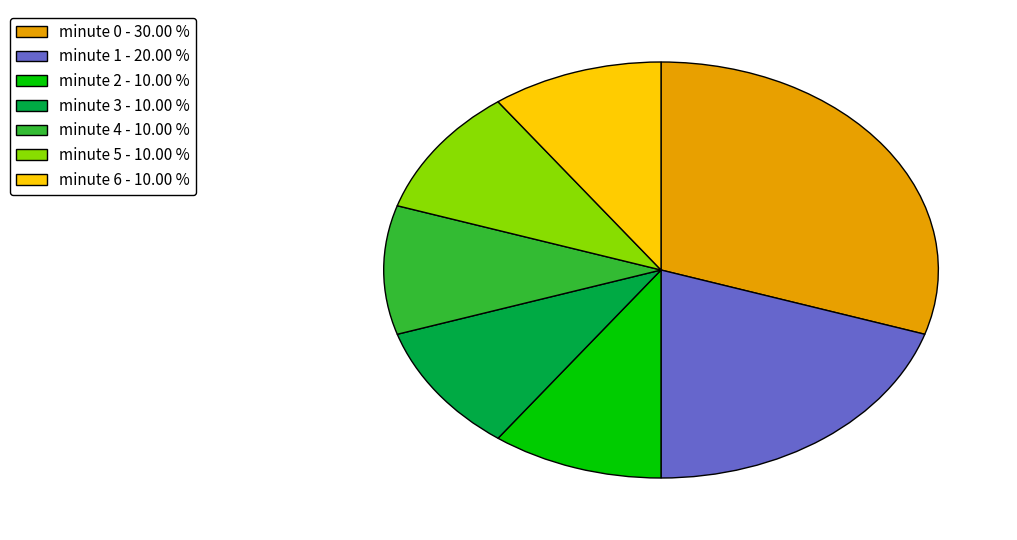

What is the ratio of the value at minute 1 - 20.00 % to the value at minute 5 - 10.00 %?

2.0